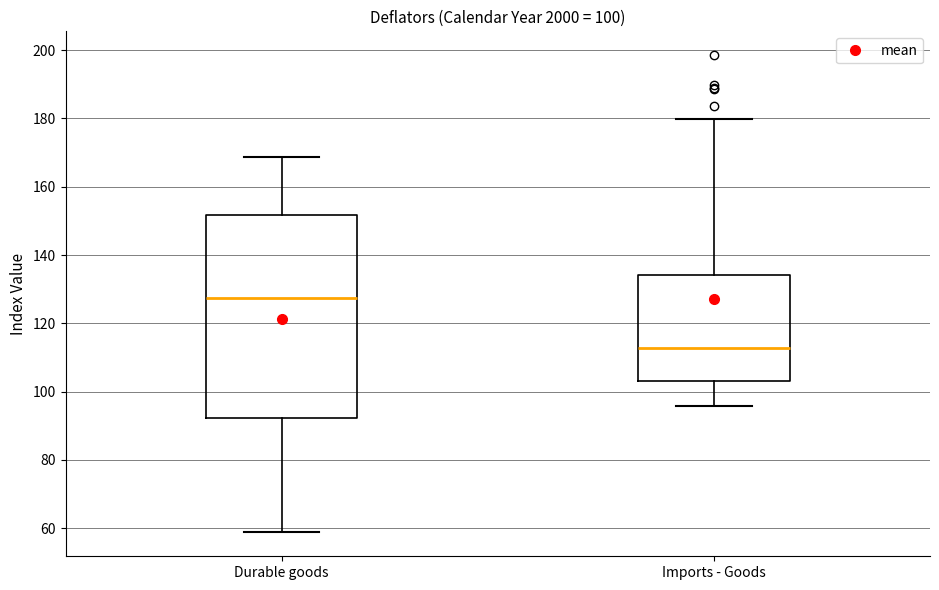

Comparing the boxes themselves (not the whiskers), which one is the tallest?

Durable goods